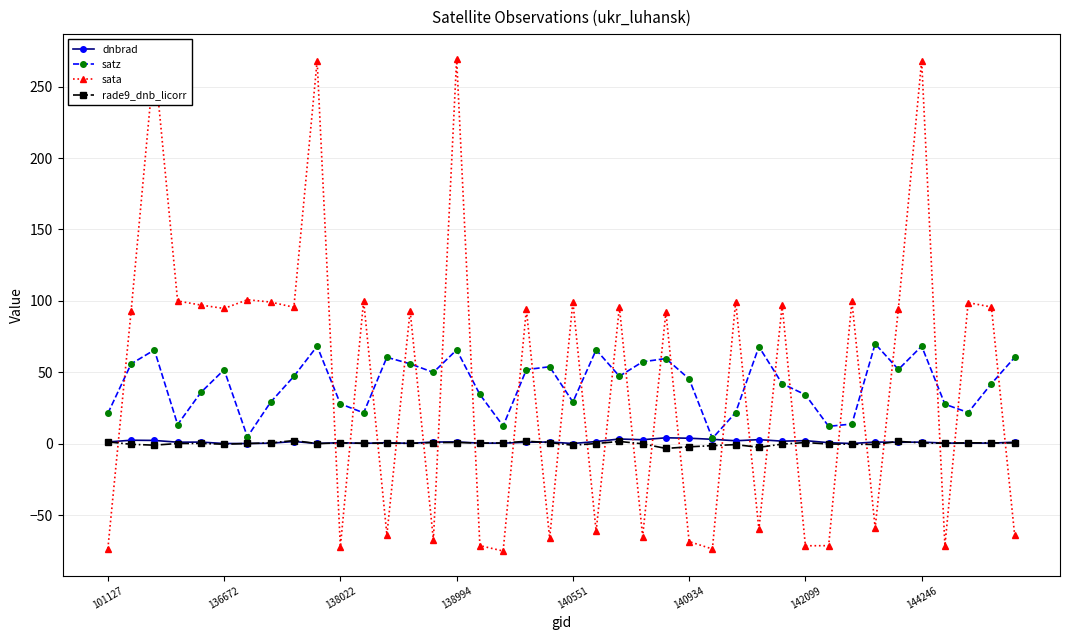

Which series ends up on top after the final intersection of sata and dnbrad?

dnbrad